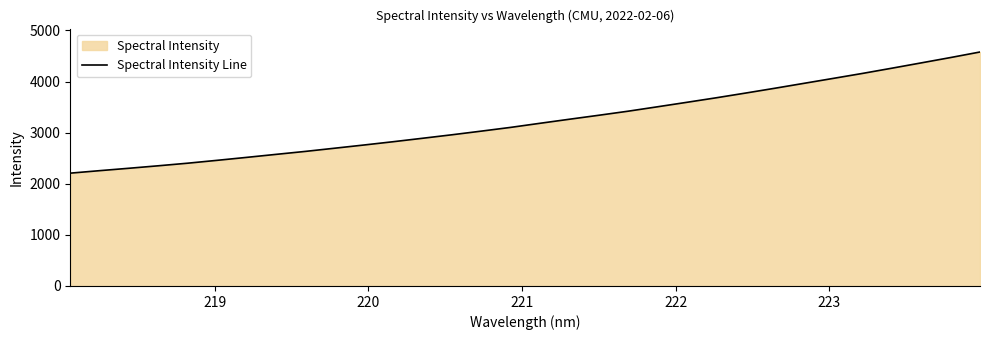

What is the difference between the maximum and minimum values?

2371.0